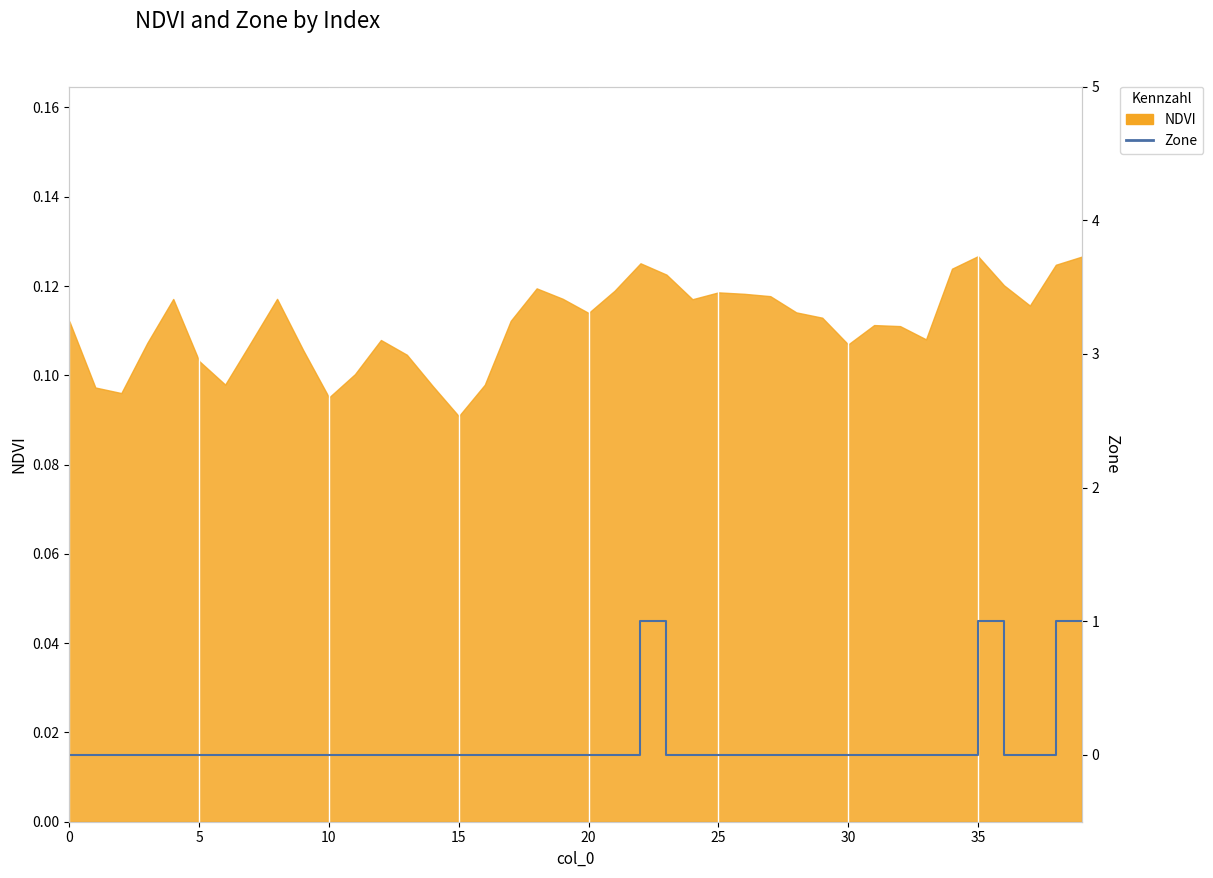

What is the difference between the maximum and second lowest values?

1